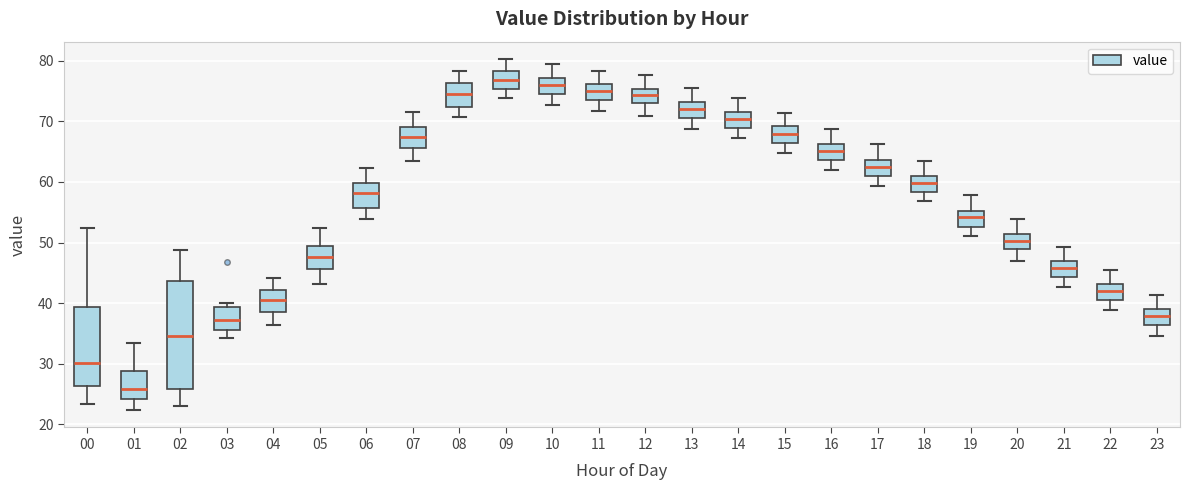

Comparing the boxes themselves (not the whiskers), which one is the tallest?

02